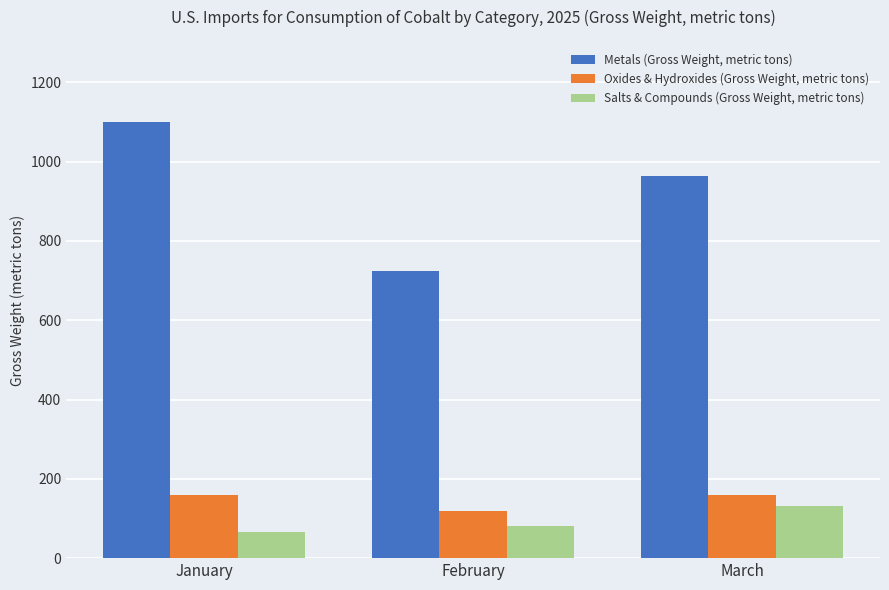

True or false: Metals (Gross Weight, metric tons) has a value of 431 at March.

False